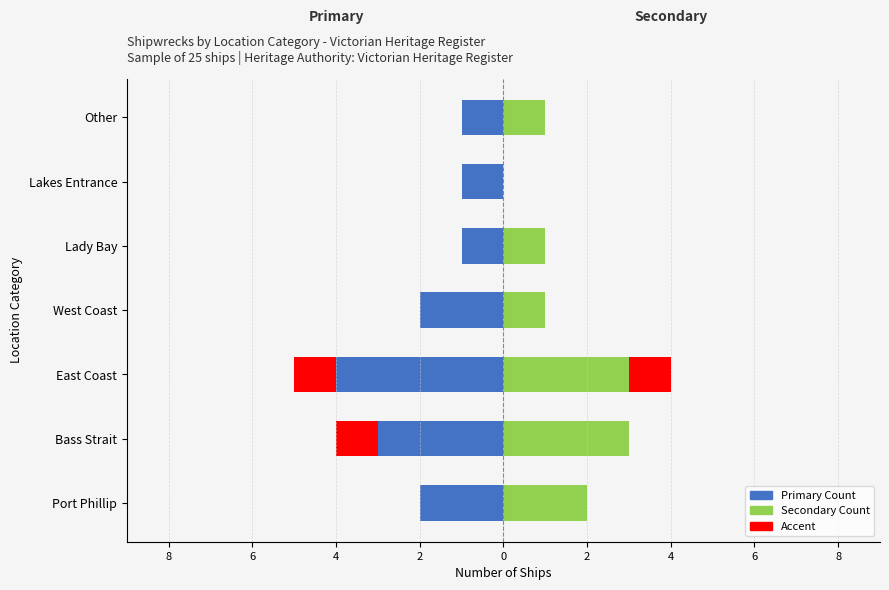

The value of East / West Coast side at Other is 0. True or false?

False